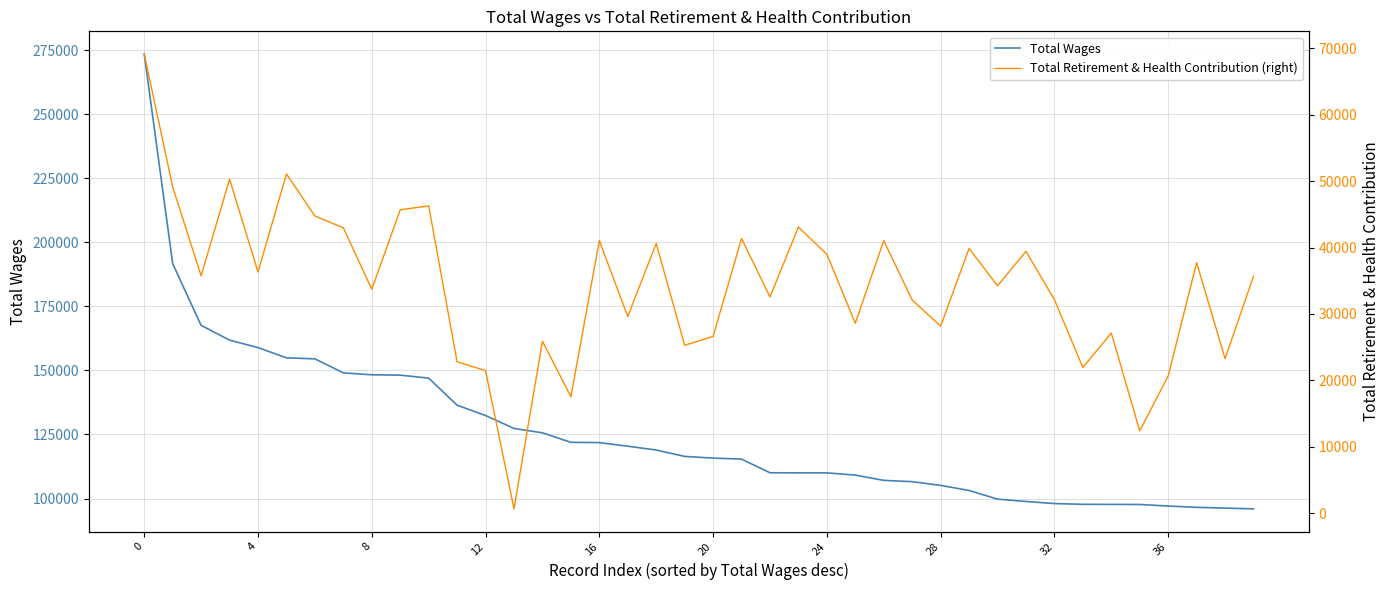

What is the greatest value displayed?

273458